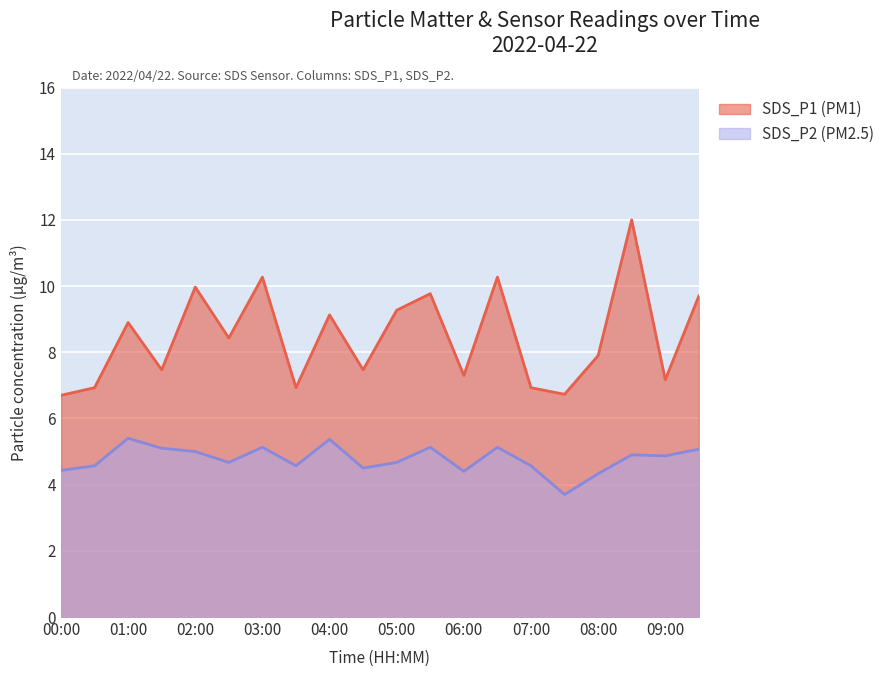

At 07:00, list the series in order from smallest to largest.

SDS_P2 (PM2.5), SDS_P1 (PM1)